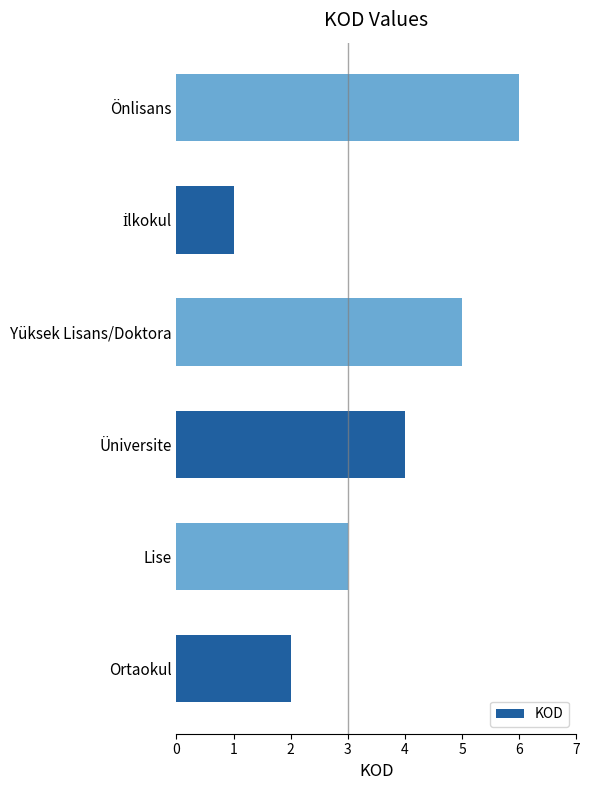

What is the change in value from Üniversite to Önlisans?

+2